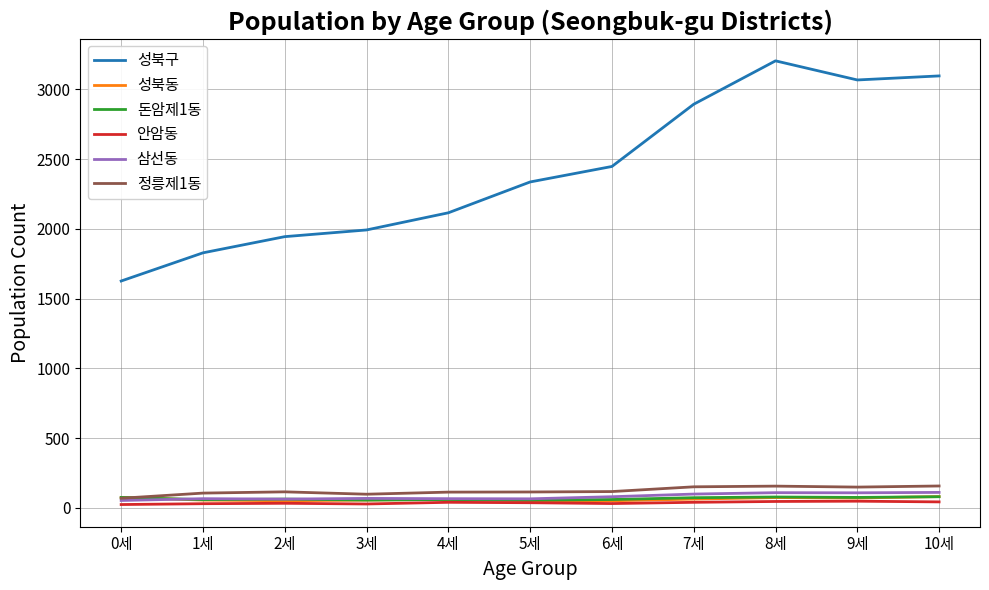

How many distinct data groups are displayed?

6